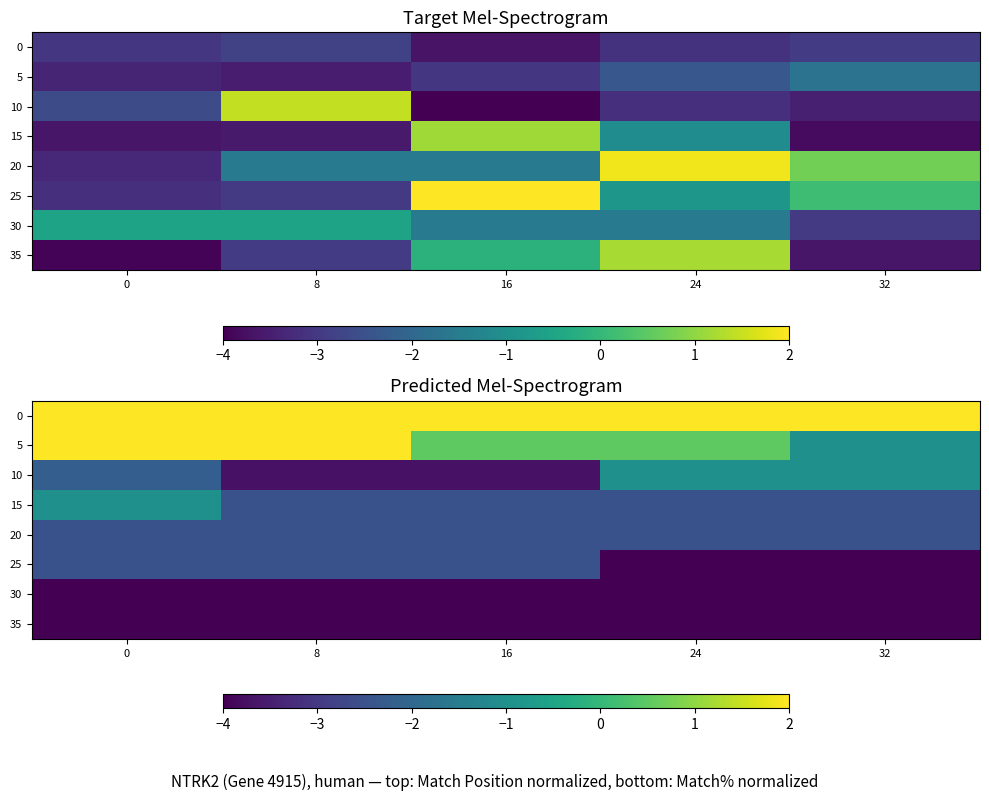

True or false: 30 has a value of -5.4 at 32.

False